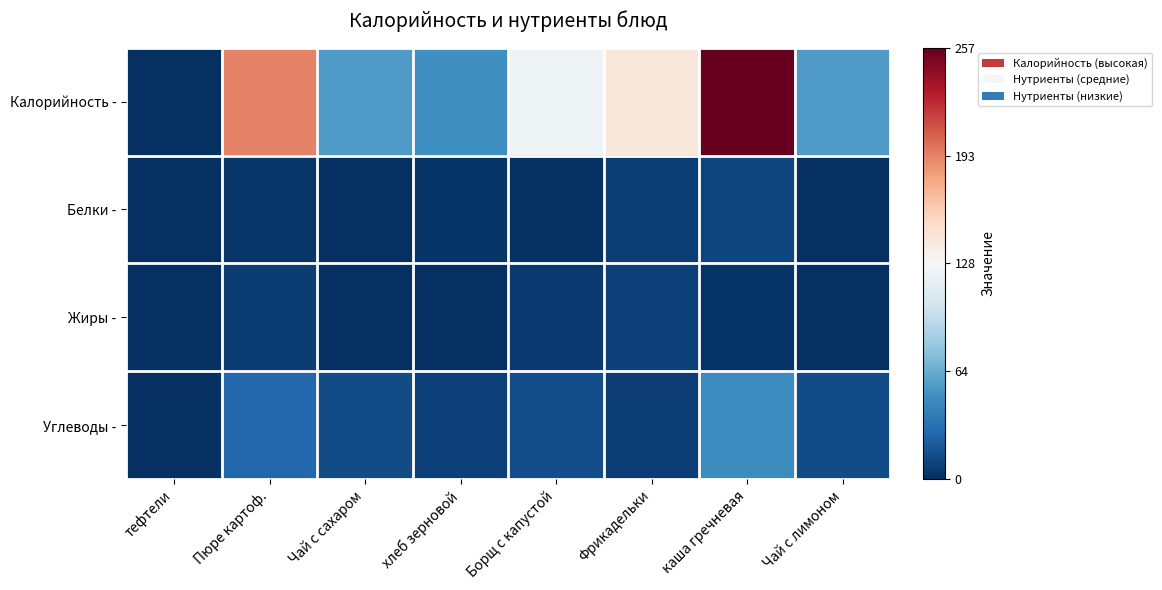

Count the number of categories in the chart.

8